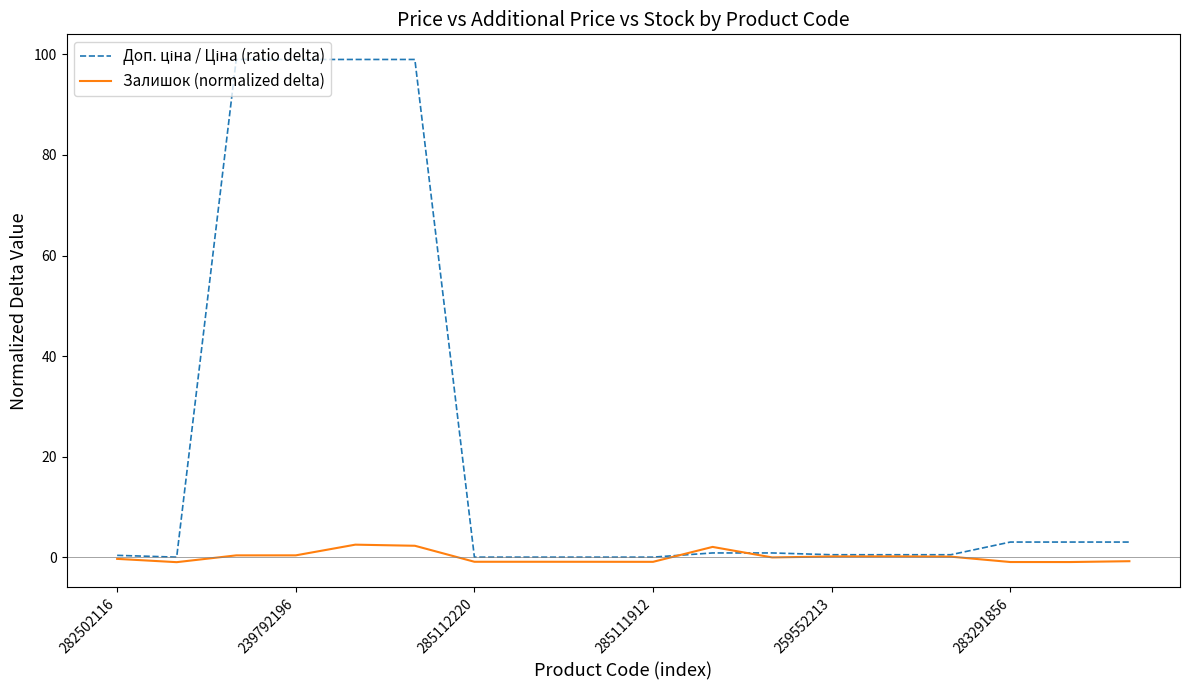

What is the maximum value shown in the chart?

99.0